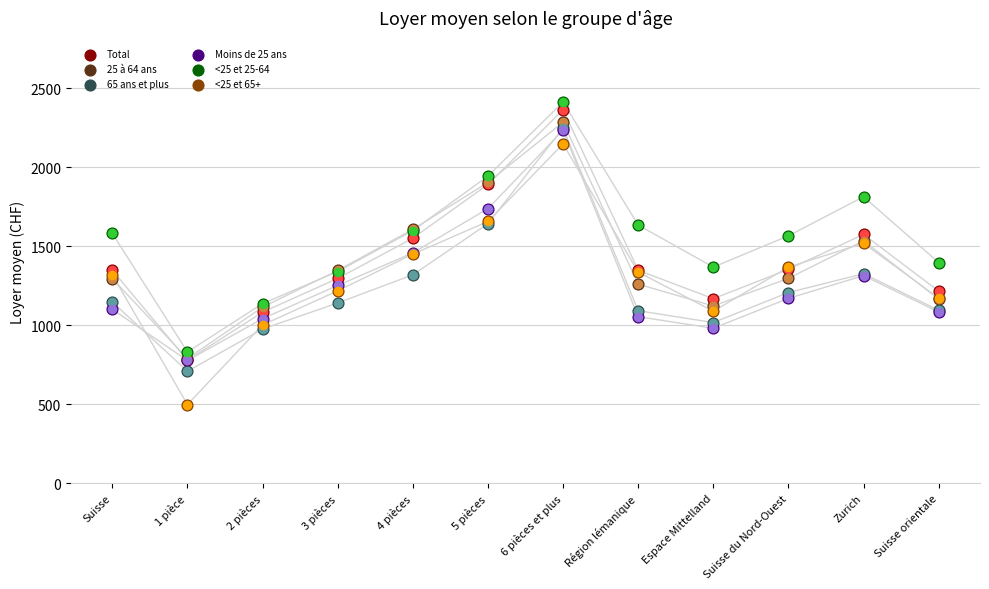

Which series has the largest total across all categories?

<25 et 25-64